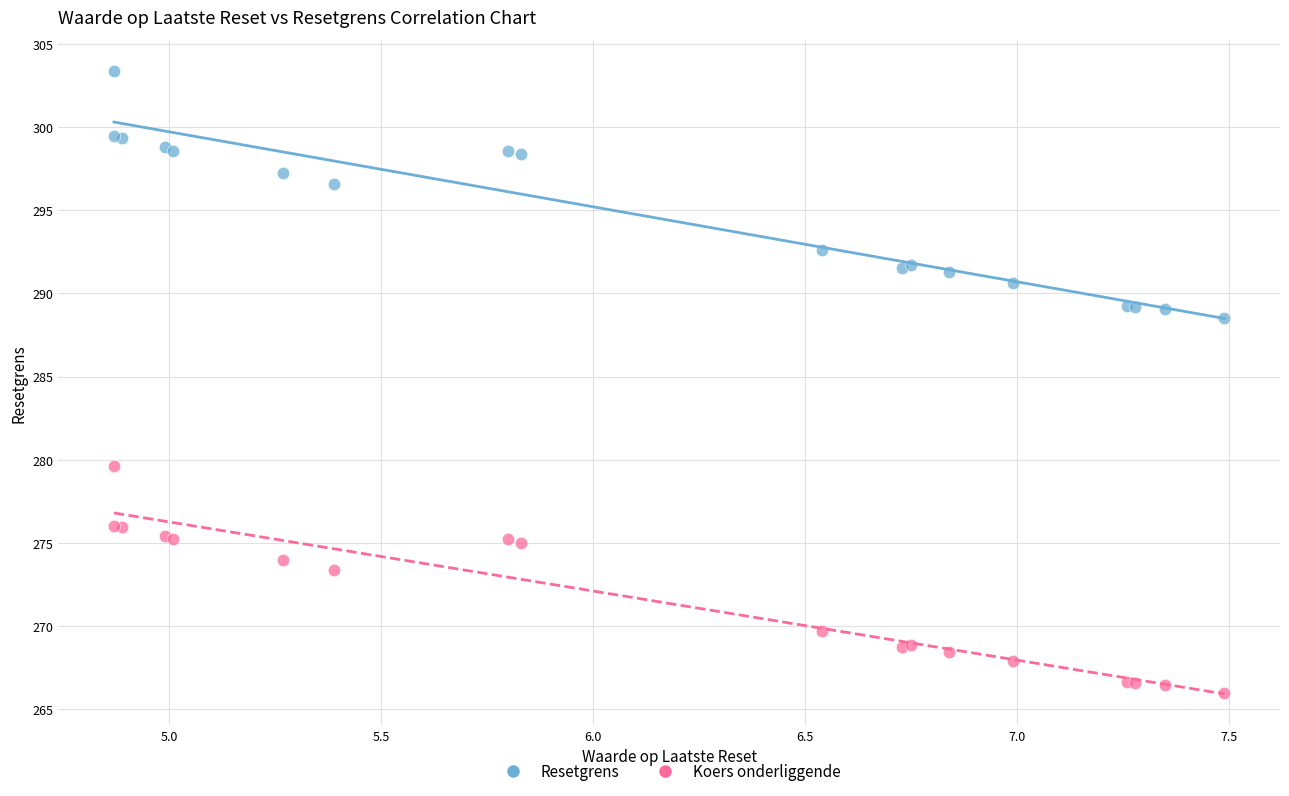

Which series reaches the minimum Y coordinate?

Koers onderliggende